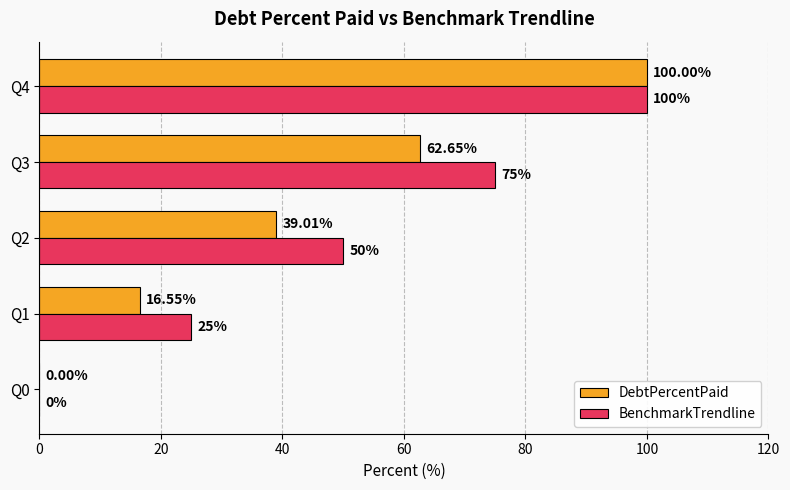

What is the total value across all series at Q4?

200.0